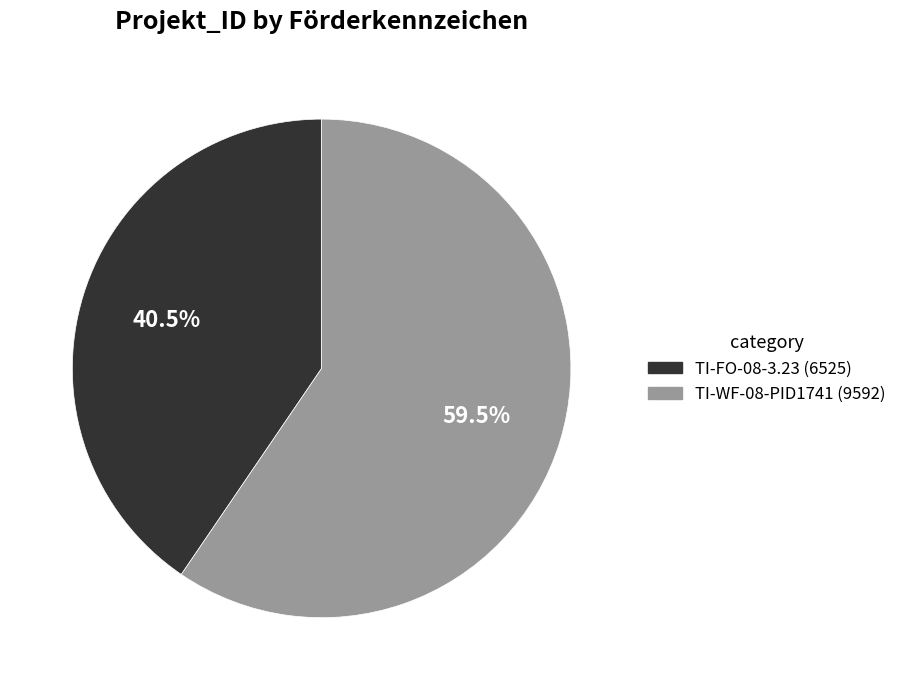

Between TI-FO-08-3.23 and TI-WF-08-PID1741, which is larger?

TI-WF-08-PID1741